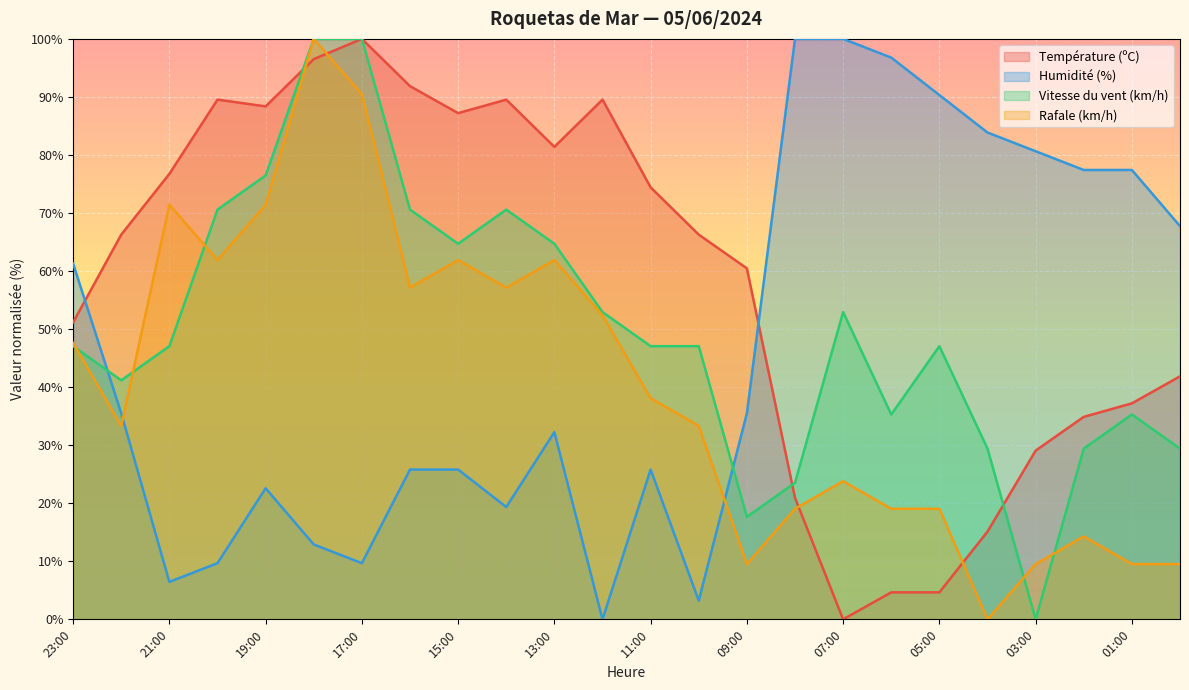

Where do Rafale (km/h) and Température (ºC) first cross each other?

19:00 and 18:00